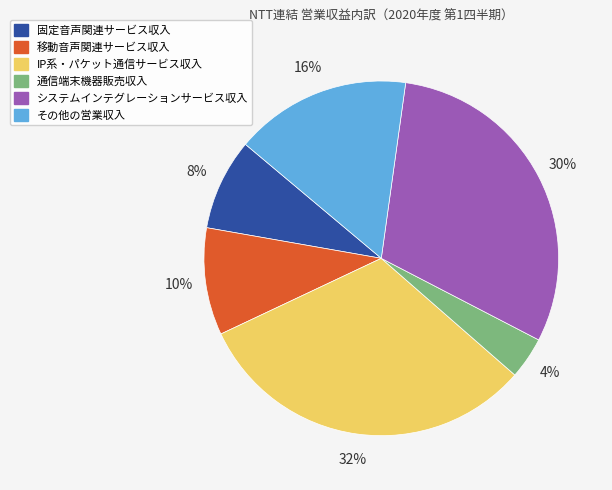

What percentage is the 通信端末機器販売収入 slice, to the nearest percent?

4%